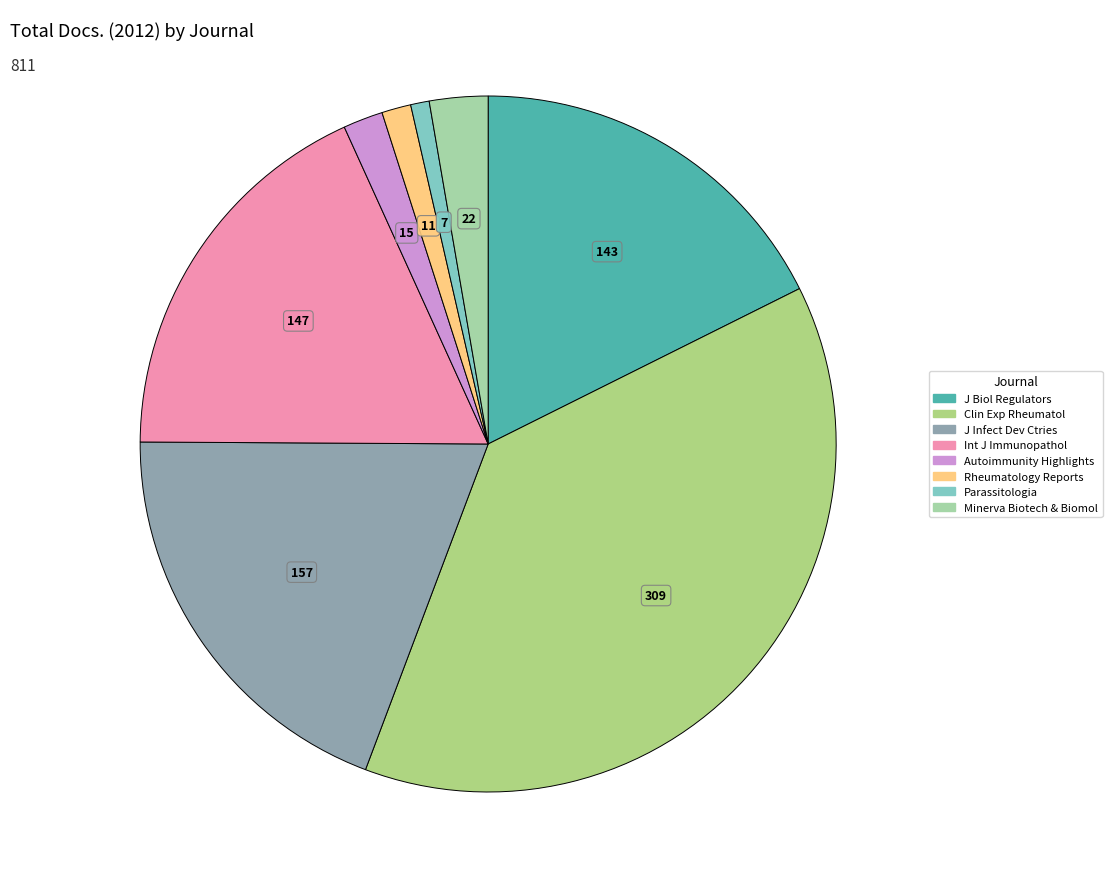

Which slice is the largest?

Clinical and Experimental Rheumatology